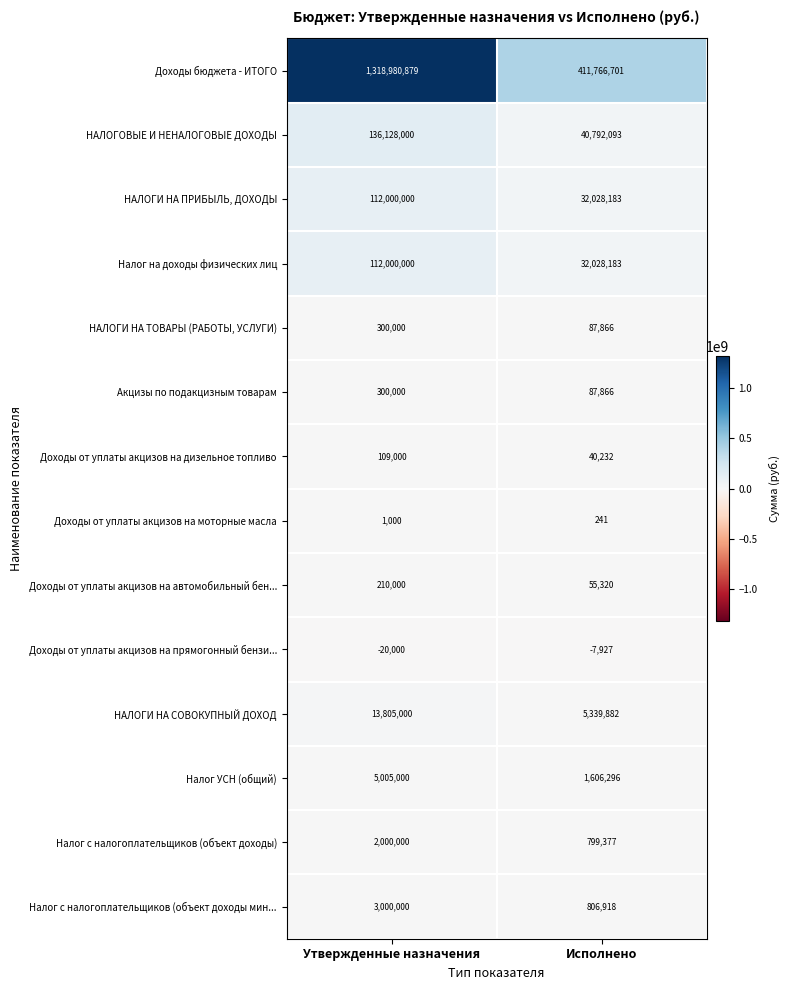

Reading left to right, what are all the values shown in this chart?

Доходы бюджета - ИТОГО: 1318980879	411766701
НАЛОГОВЫЕ И НЕНАЛОГОВЫЕ ДОХОДЫ: 136128000	40792093
НАЛОГИ НА ПРИБЫЛЬ, ДОХОДЫ: 112000000	32028183
Налог на доходы физических лиц: 112000000	32028183
НАЛОГИ НА ТОВАРЫ (РАБОТЫ, УСЛУГИ): 300000	87866
Акцизы по подакцизным товарам: 300000	87866
Доходы от уплаты акцизов на дизельное топливо: 109000	40232
Доходы от уплаты акцизов на моторные масла: 1000	241
Доходы от уплаты акцизов на автомобильный бен...: 210000	55320
Доходы от уплаты акцизов на прямогонный бензи...: -20000	-7927
НАЛОГИ НА СОВОКУПНЫЙ ДОХОД: 13805000	5339882
Налог УСН (общий): 5005000	1606296
Налог с налогоплательщиков (объект доходы): 2000000	799377
Налог с налогоплательщиков (объект доходы мин...: 3000000	806918